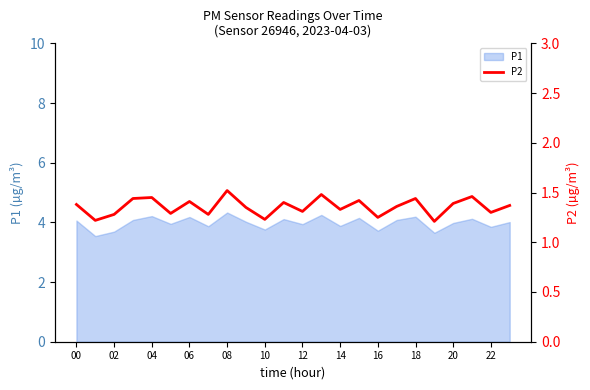

Is it true that P1 equals 6.0 at 20?

False